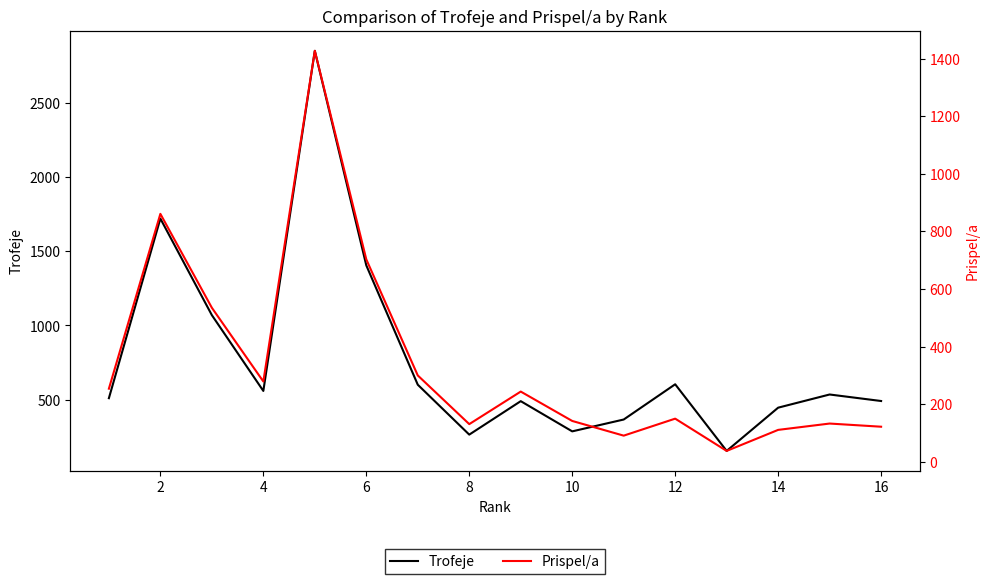

What is the maximum value for Trofeje?

2855